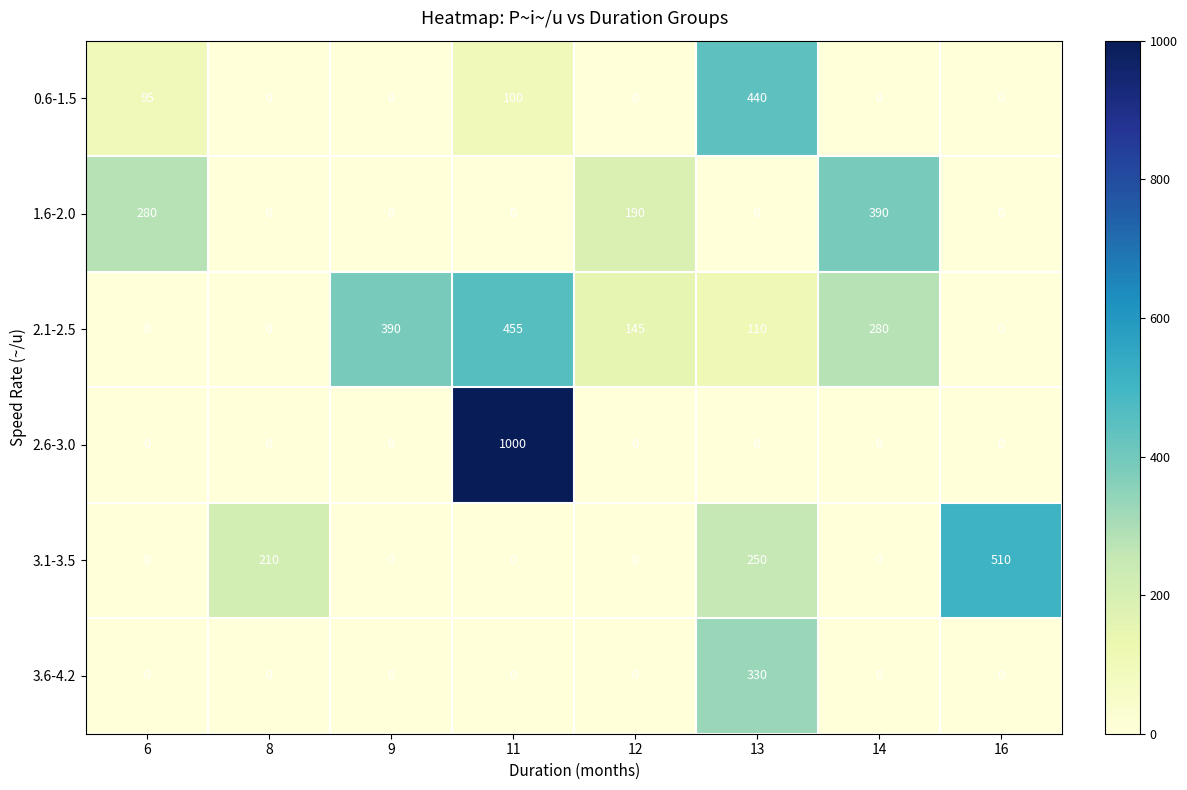

The value of 0.6-1.5 at 16 is 0. True or false?

True